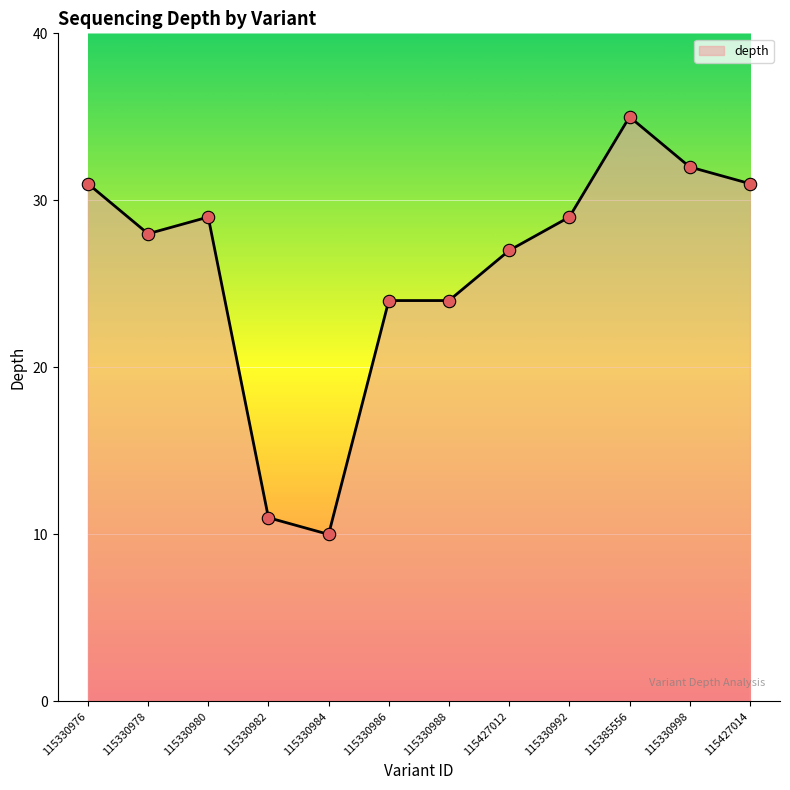

Between 115330978 and 115427012, which is larger?

115330978